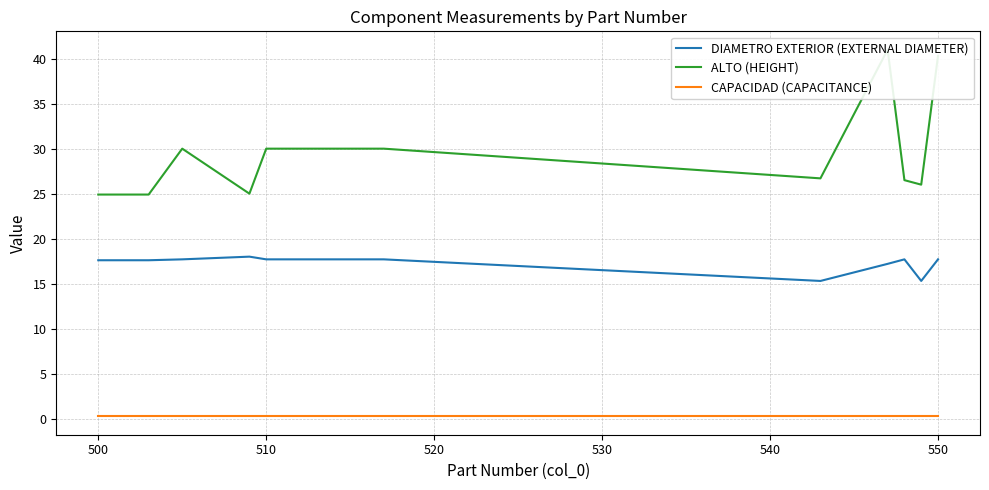

True or false: CAPACIDAD (CAPACITANCE) and ALTO (HEIGHT) intersect in this chart.

False